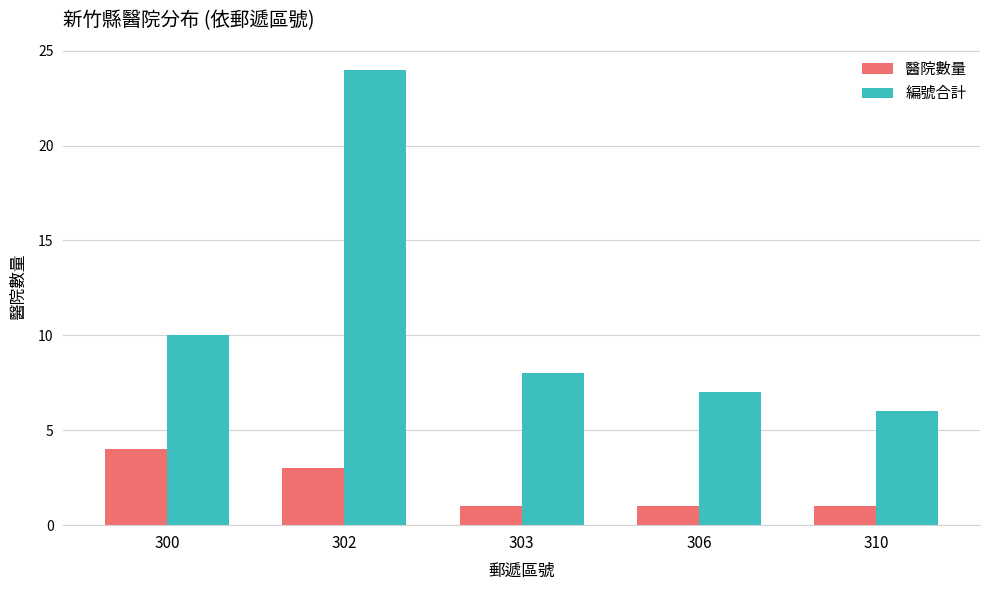

What is the difference between the highest and lowest values at 306?

6